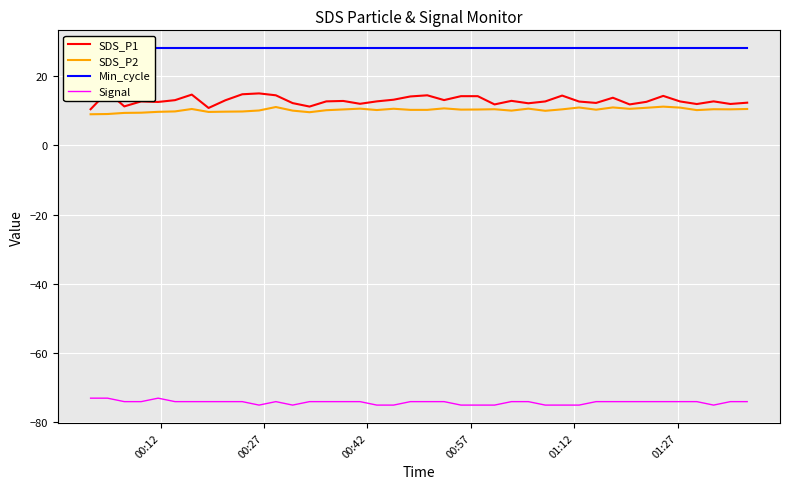

How many data points does each series have?

40